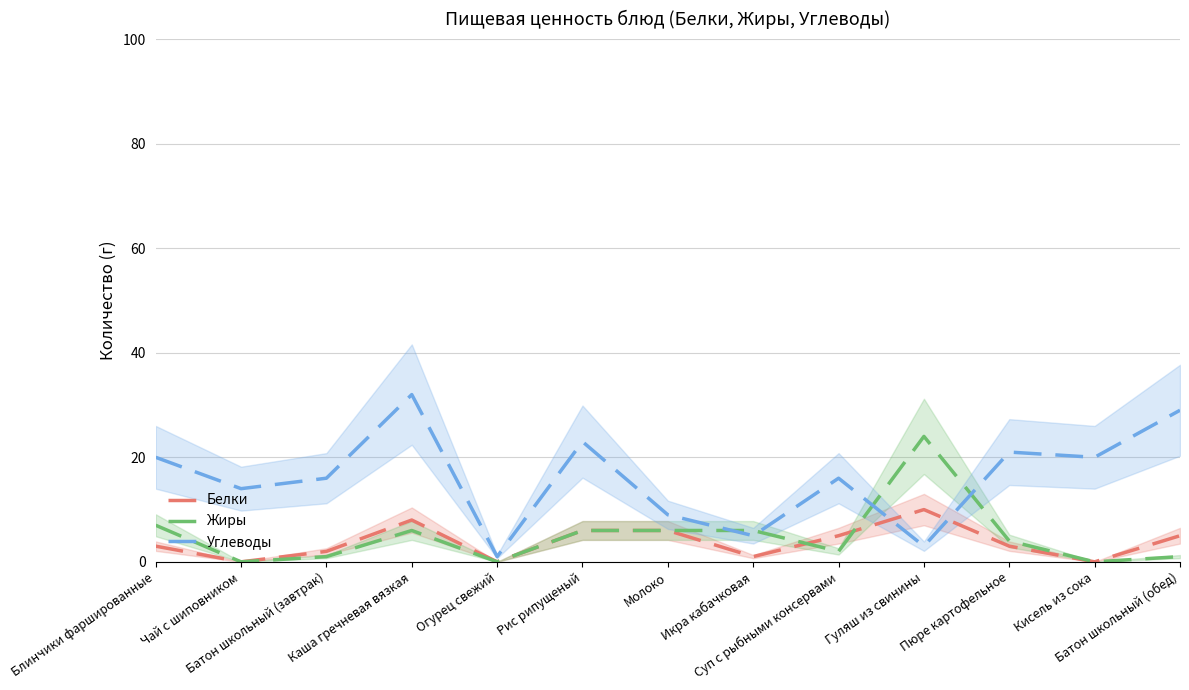

What is the label of the 7th point from the right?

Молоко